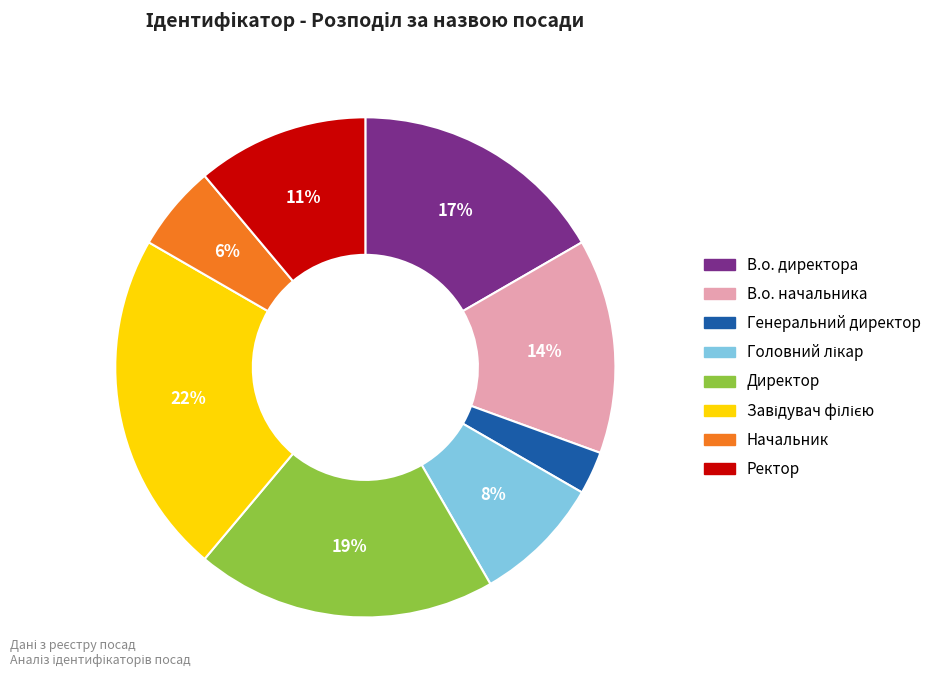

Is the sum of В.о. начальника and Ректор greater than half?

No